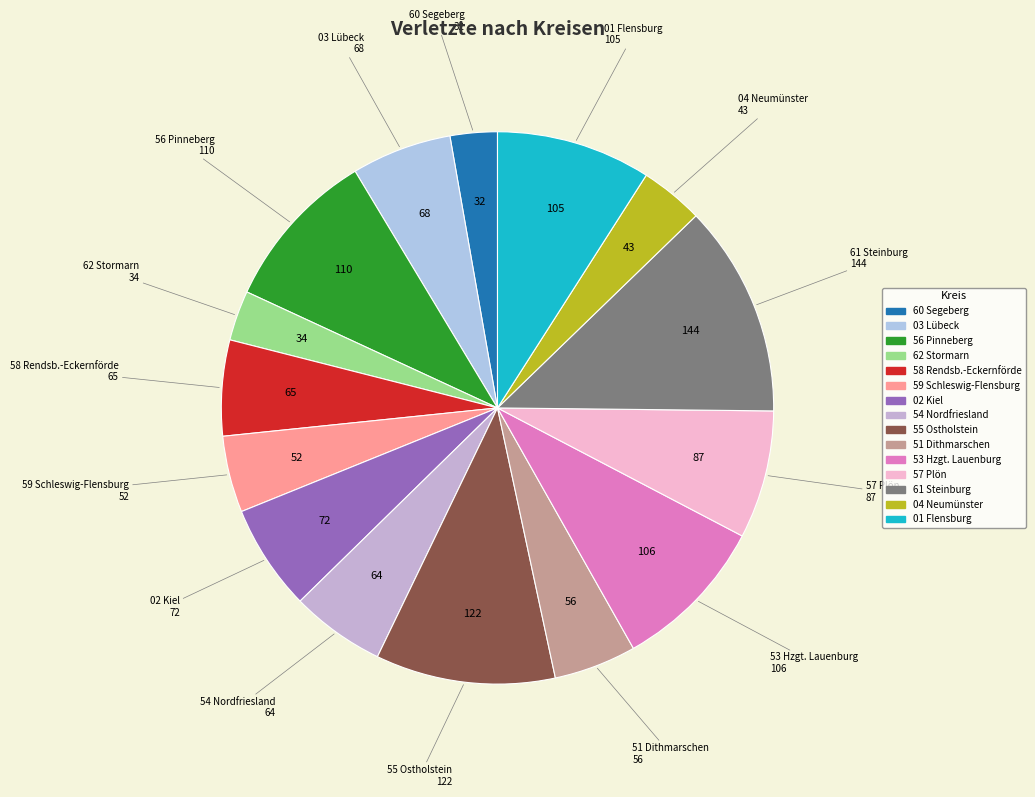

Approximately how many times larger is the value at 55 Ostholstein compared to 60 Segeberg?

3.8